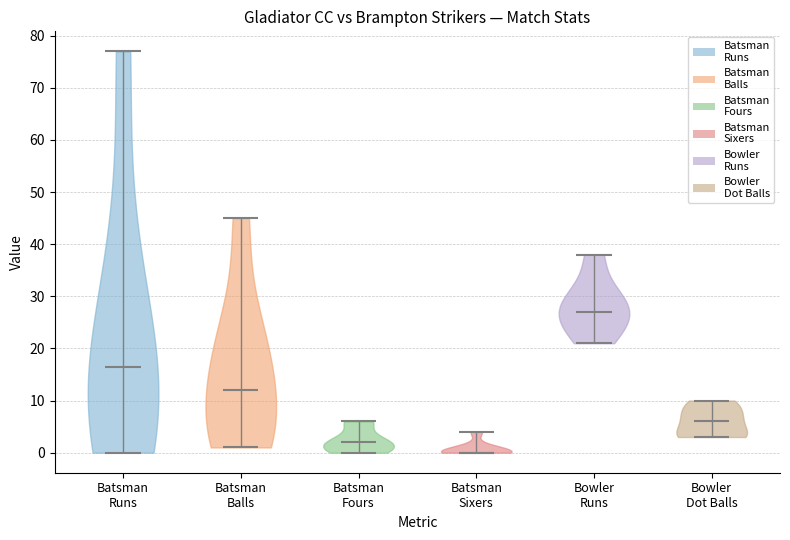

Reading left to right, read every violin against the y-axis: where its median line is, and the lowest and highest points it reaches. The values are not printed on the chart, so give them approximately, as read against the axis.

Batsman Runs: median line 17, lowest point 0, highest point 77
Batsman Balls: median line 12, lowest point 1, highest point 45
Batsman Fours: median line 2, lowest point 0, highest point 6
Batsman Sixers: median line 0, lowest point 0, highest point 4
Bowler Runs: median line 27, lowest point 21, highest point 38
Bowler Dot Balls: median line 6, lowest point 3, highest point 10